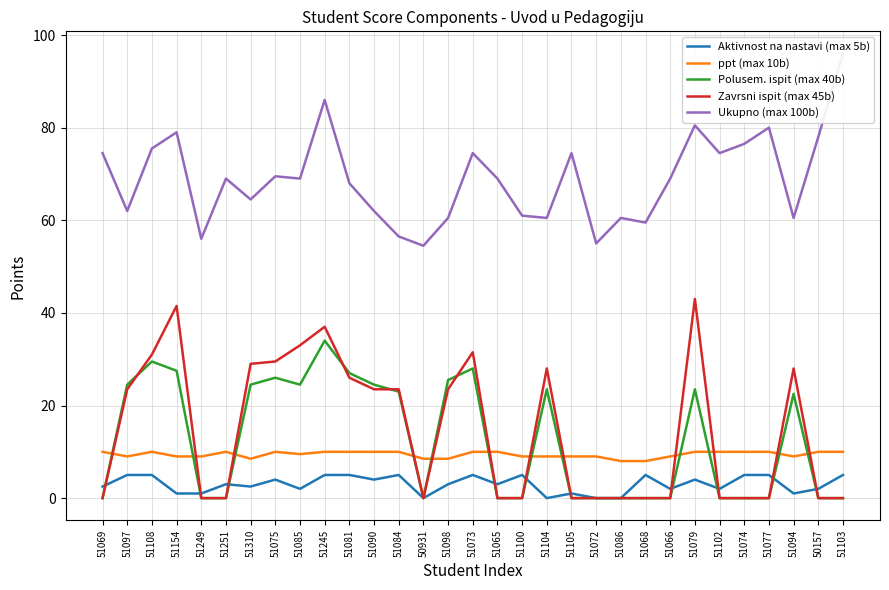

Reading left to right, transcribe all the data shown in this chart.

Aktivnost na nastavi (max 5b): 2.5	5.0	5.0	1.0	1.0	3.0	2.5	4.0	2.0	5.0	5.0	4.0	5.0	0.0	3.0	5.0	3.0	5.0	0.0	1.0	0.0	0.0	5.0	2.0	4.0	2.0	5.0	5.0	1.0	2.0	5.0
ppt (max 10b): 10.0	9.0	10.0	9.0	9.0	10.0	8.5	10.0	9.5	10.0	10.0	10.0	10.0	8.5	8.5	10.0	10.0	9.0	9.0	9.0	9.0	8.0	8.0	9.0	10.0	10.0	10.0	10.0	9.0	10.0	10.0
Polusem. ispit (max 40b): 0.0	24.5	29.5	27.5	0.0	0.0	24.5	26.0	24.5	34.0	27.0	24.5	23.0	0.0	25.5	28.0	0.0	0.0	23.5	0.0	0.0	0.0	0.0	0.0	23.5	0.0	0.0	0.0	22.5	0.0	0.0
Zavrsni ispit (max 45b): 0.0	23.5	31.0	41.5	0.0	0.0	29.0	29.5	33.0	37.0	26.0	23.5	23.5	0.0	23.5	31.5	0.0	0.0	28.0	0.0	0.0	0.0	0.0	0.0	43.0	0.0	0.0	0.0	28.0	0.0	0.0
Ukupno (max 100b): 74.5	62.0	75.5	79.0	56.0	69.0	64.5	69.5	69.0	86.0	68.0	62.0	56.5	54.5	60.5	74.5	69.0	61.0	60.5	74.5	55.0	60.5	59.5	69.0	80.5	74.5	76.5	80.0	60.5	78.0	96.0